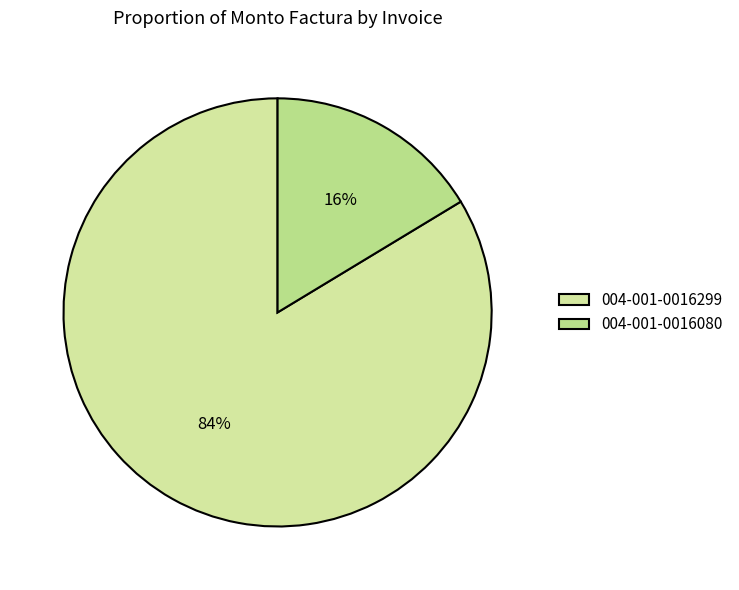

Rank the categories by value from lowest to highest.

004-001-0016080, 004-001-0016299